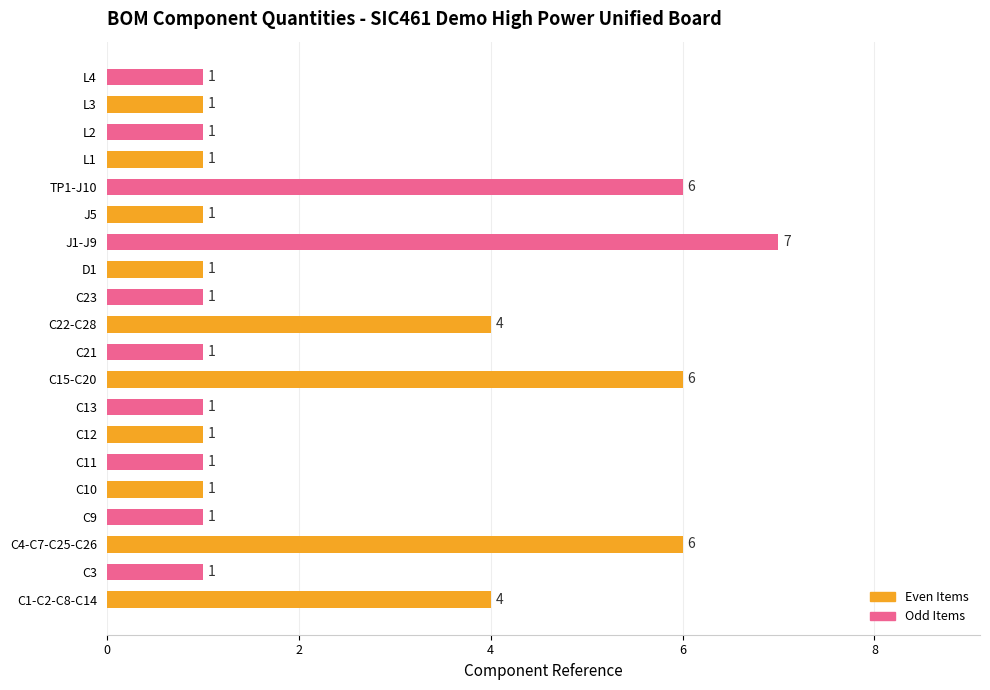

Which category has the highest value across all series?

J1-J9